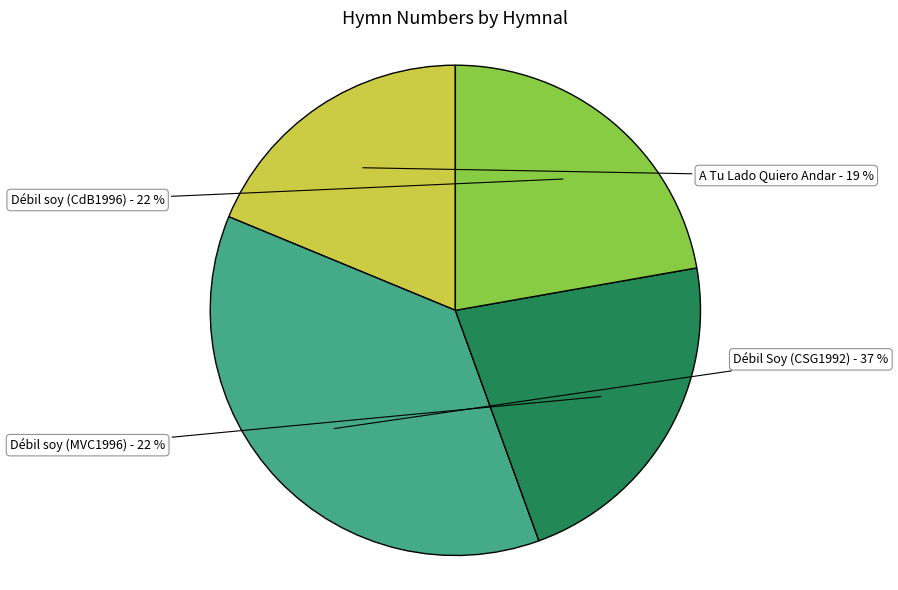

Rank the categories by value from lowest to highest.

A Tu Lado Quiero Andar, Débil soy (MVC1996), Débil soy (CdB1996), Débil Soy (CSG1992)